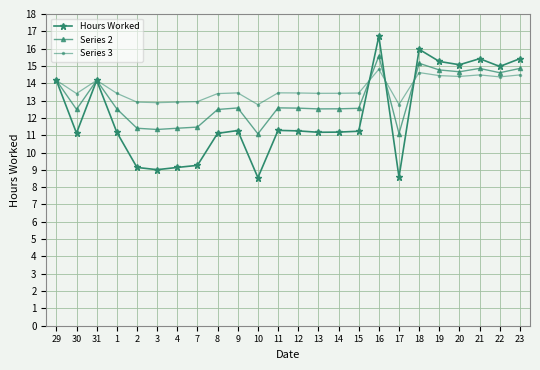

What are all the series names shown in the legend?

Hours Worked, Series 2, Series 3